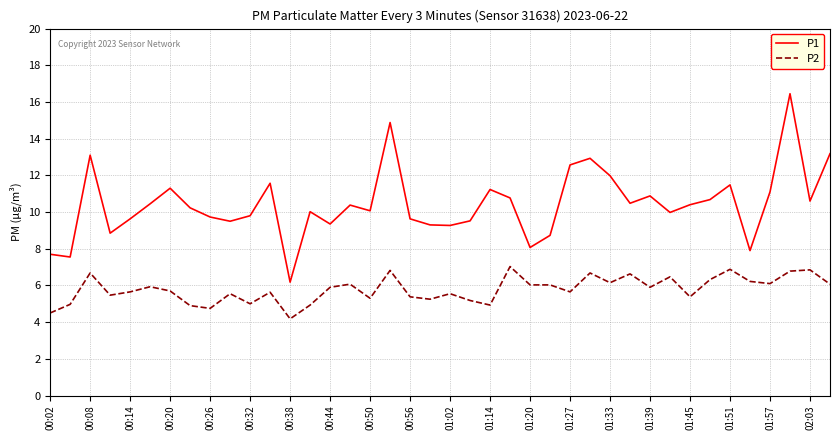

What is the difference between the maximum and minimum values in the P1 series?

10.3